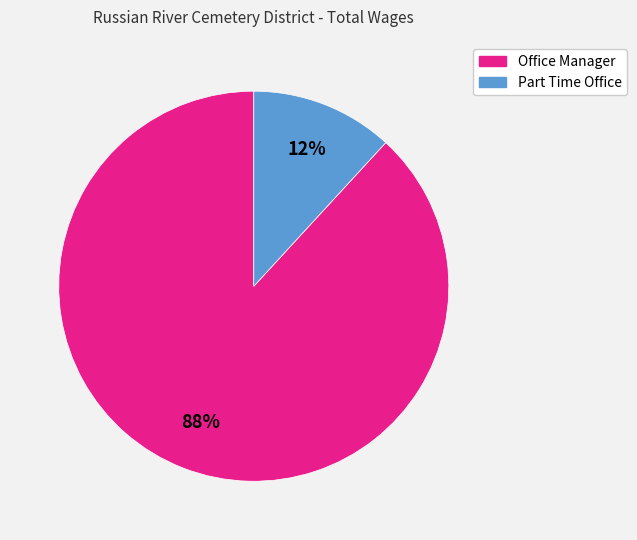

Between Office Manager and Part Time Office, which is larger?

Office Manager